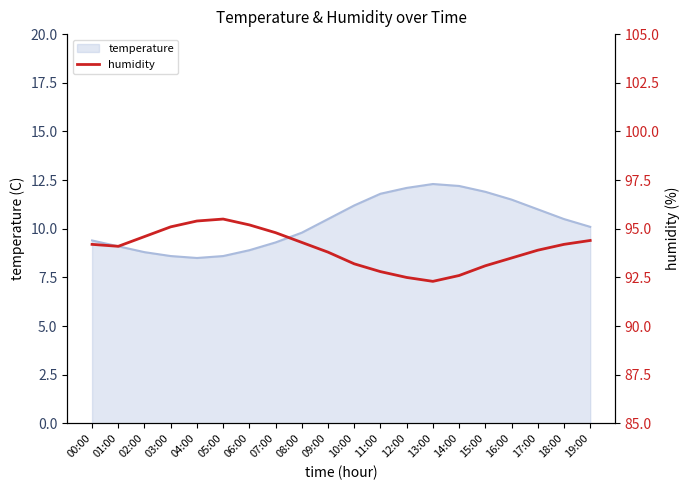

Reading left to right, extract all data points from this chart.

94.2	94.1	94.6	95.1	95.4	95.5	95.2	94.8	94.3	93.8	93.2	92.8	92.5	92.3	92.6	93.1	93.5	93.9	94.2	94.4